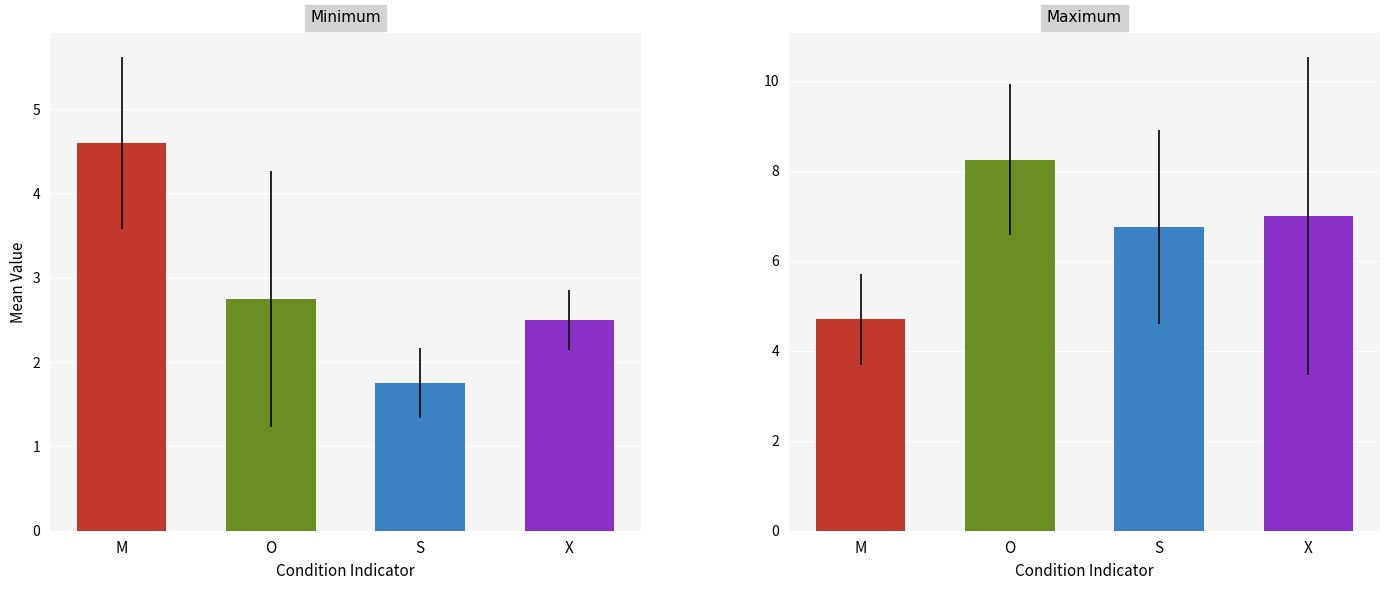

What is the label of the 4th bar from the right?

M